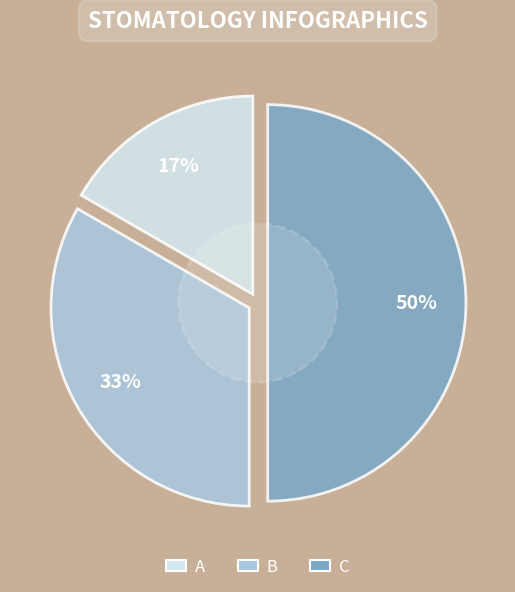

To the nearest percent, what is the combined percentage of A and B?

50%